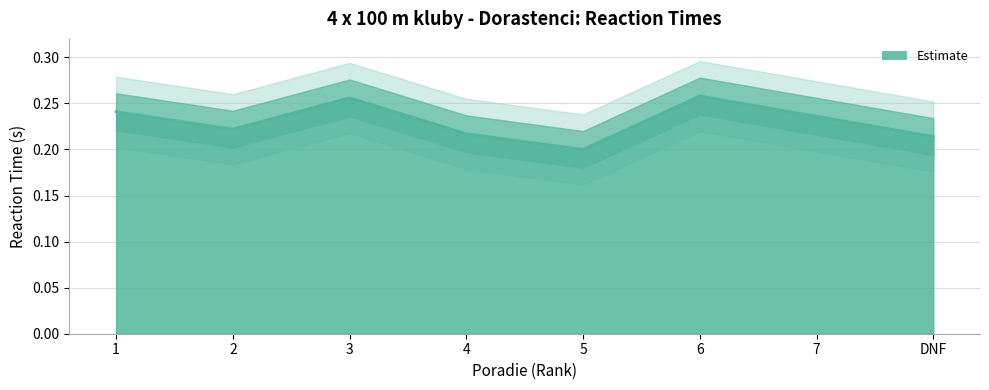

True or false: there are more than 1 points higher than both neighbors.

True